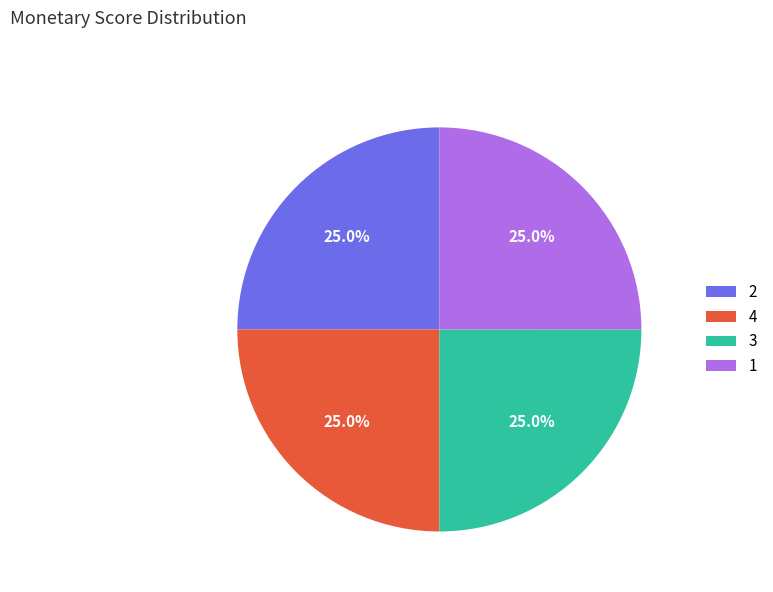

Is there any slice that represents more than half of the pie?

No